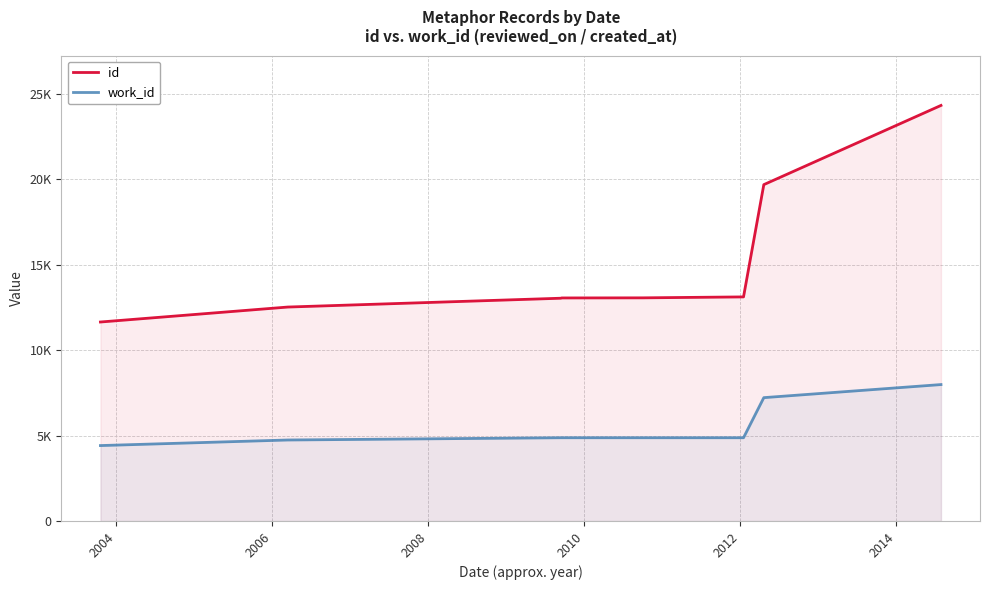

Does the chart display data point markers on the line(s)?

No